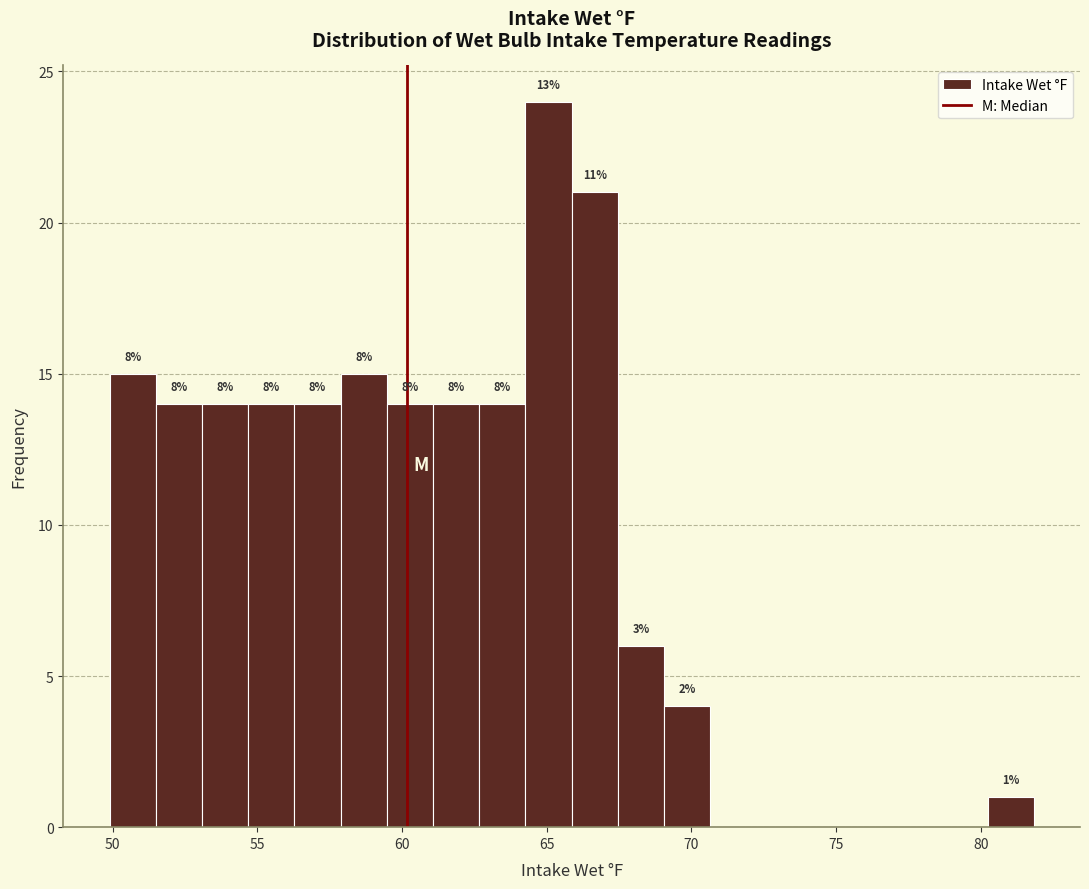

Around what value on the x-axis is the tallest bar? Give the approximate position of its centre, as read against the axis.

65.0